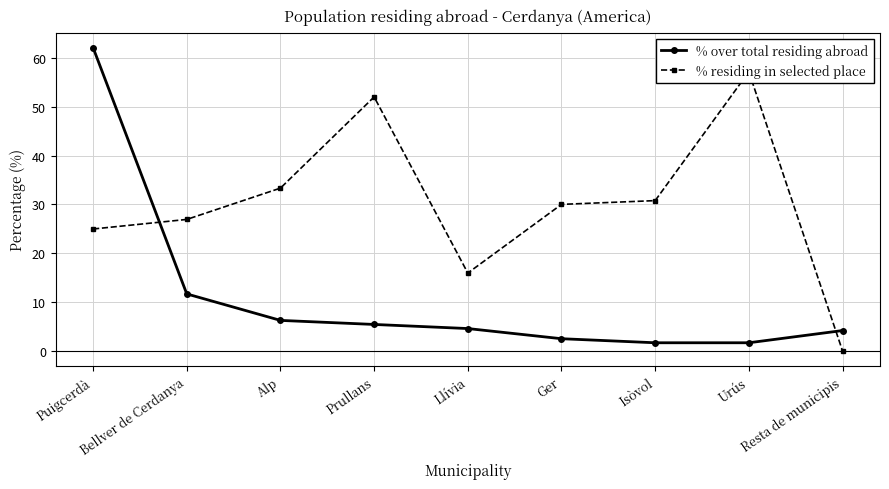

True or false: % over total residing abroad has a value of 1.7 at Urús.

True